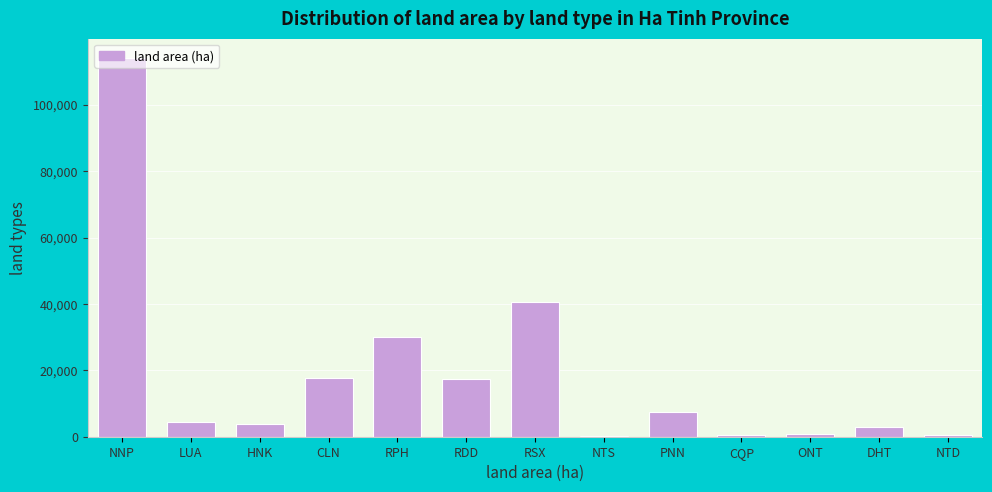

The value at CLN is 7645.7. True or false?

False